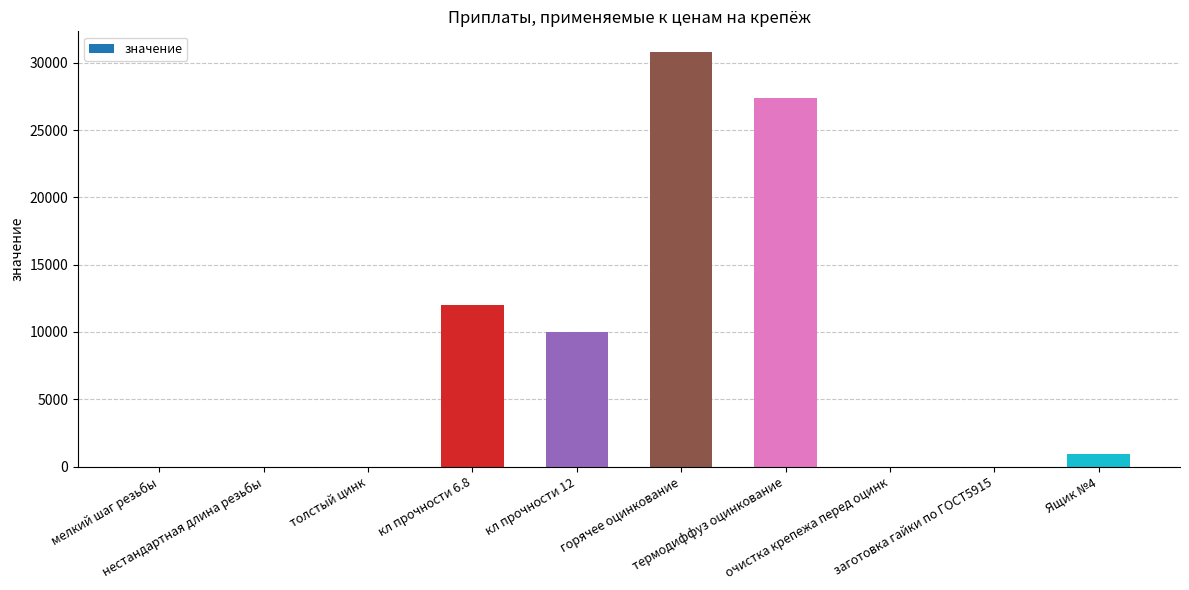

What is the maximum value shown in the chart?

30800.0